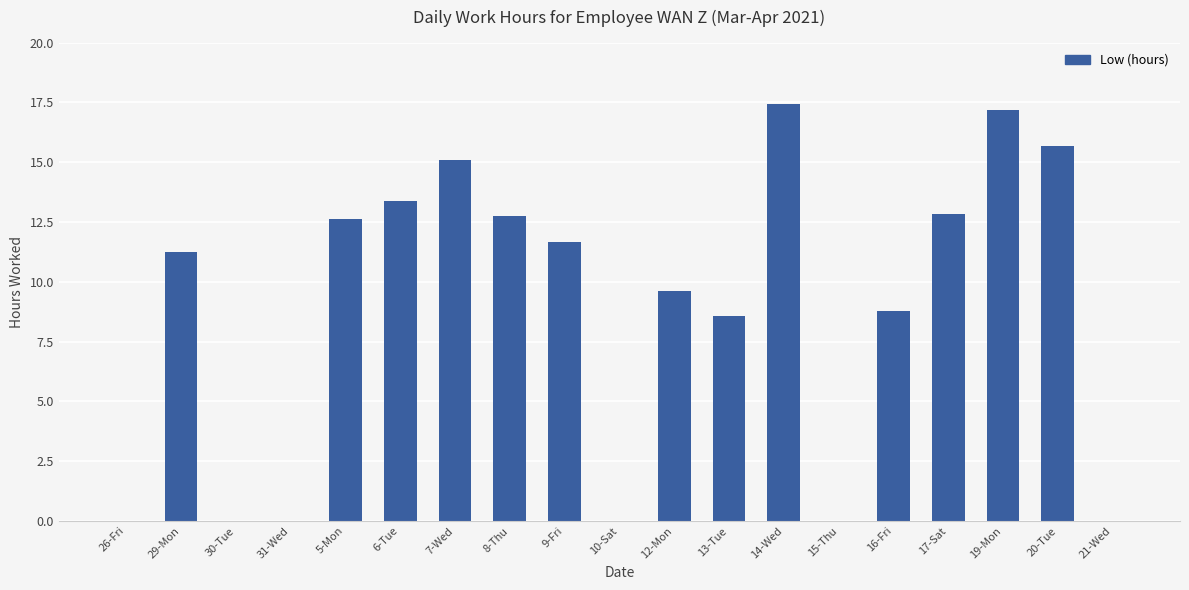

What is the greatest value displayed?

17.4